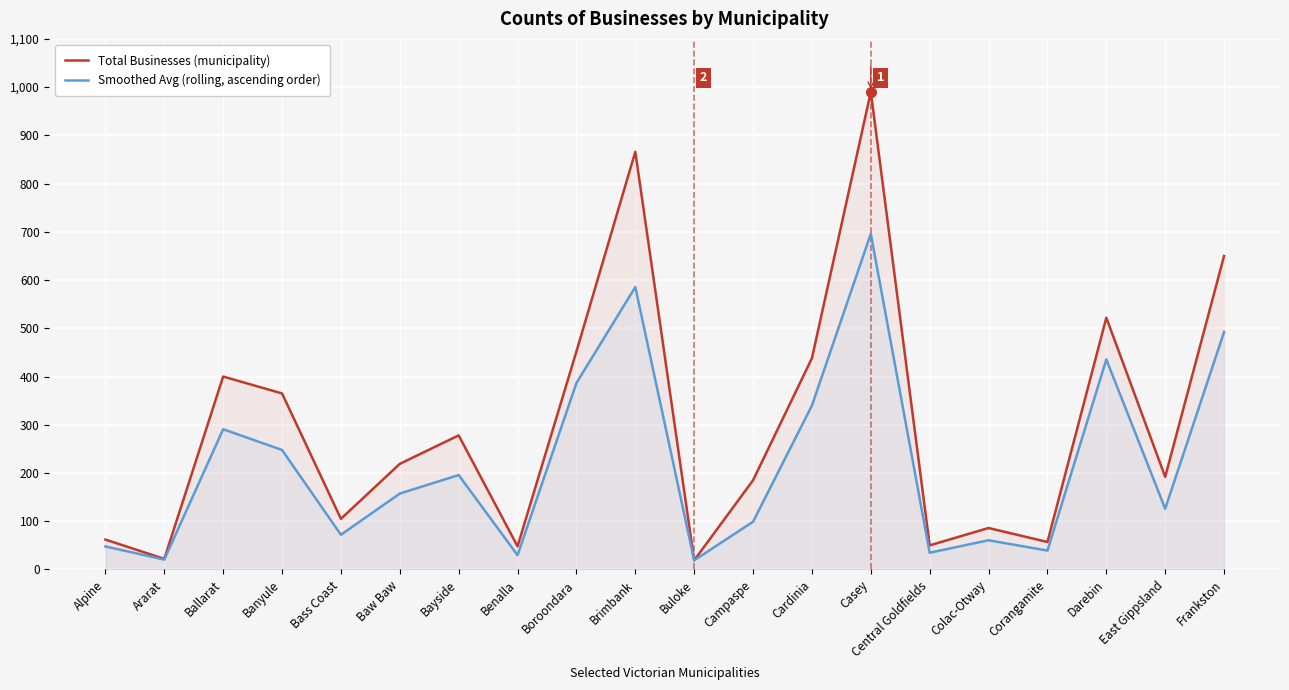

What are all the series names shown in the legend?

Total Businesses (municipality), Smoothed Avg (rolling, ascending order)